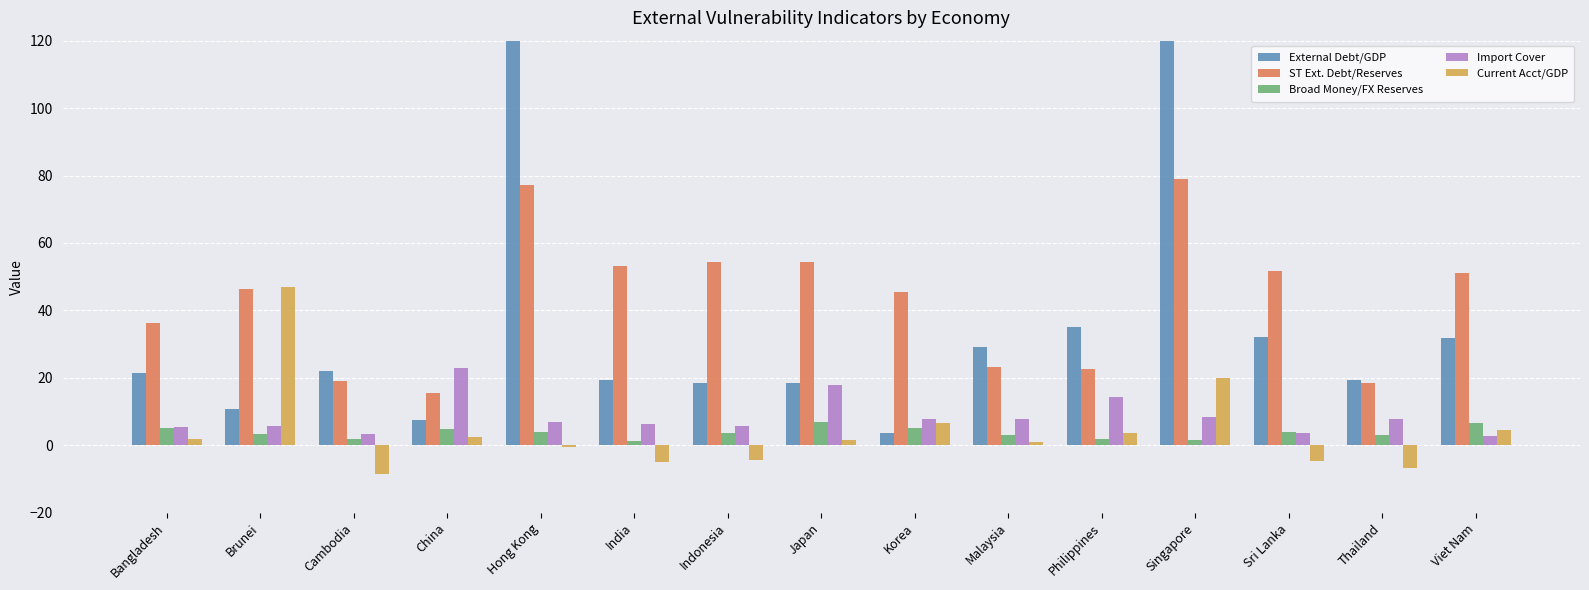

How many bars are there in total?

75